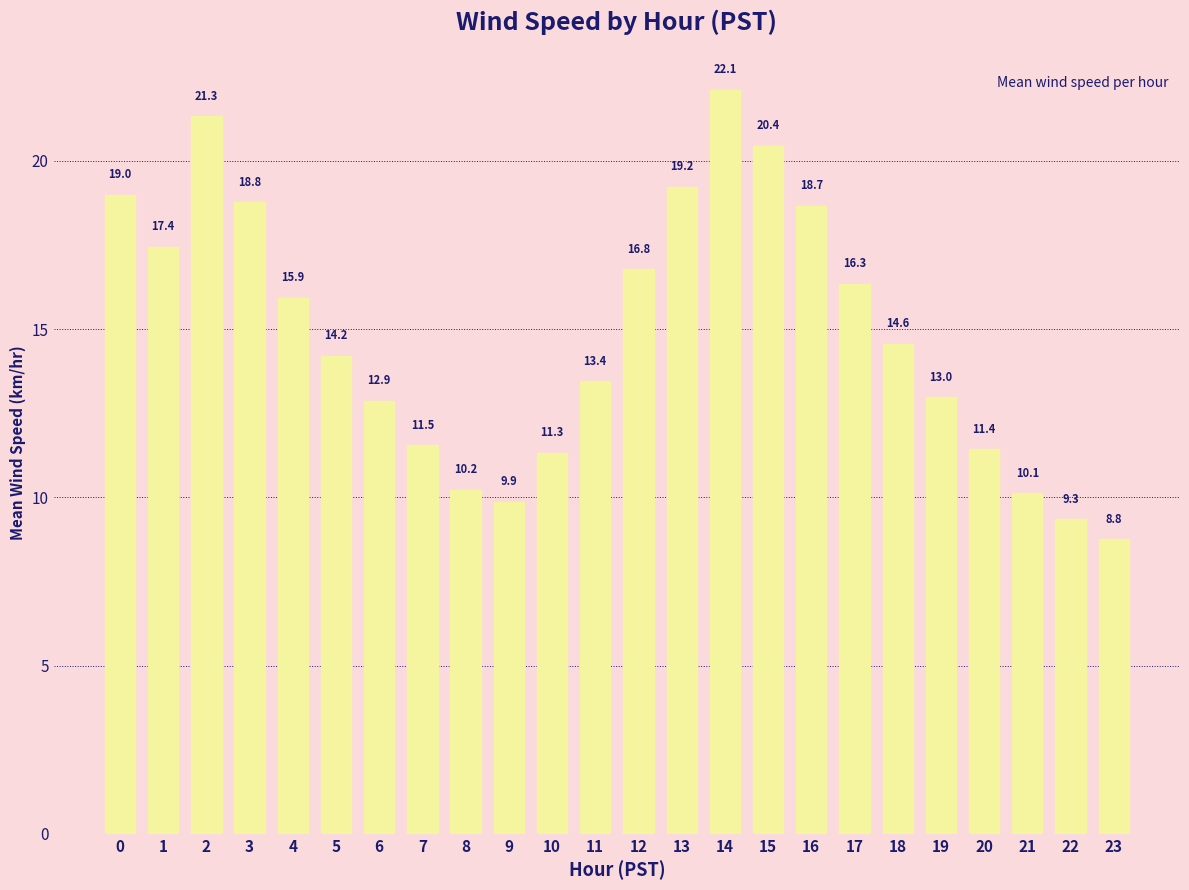

The chart shows a value of 18.7 at 16. True or false?

True